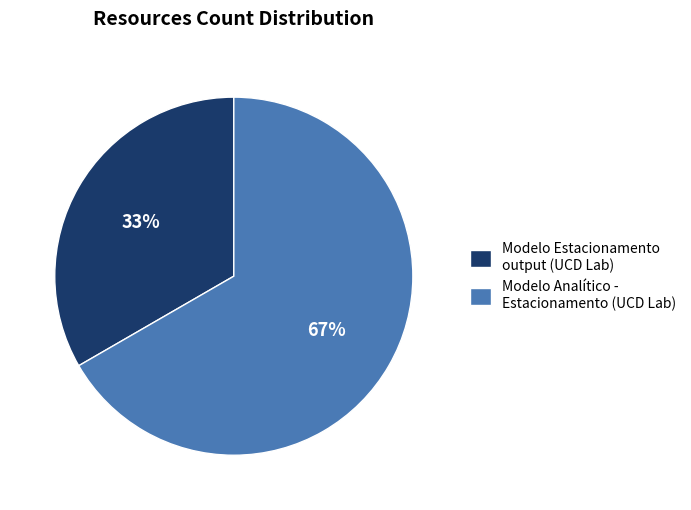

What is the ratio of the value at Modelo Analítico - Estacionamento (UCD Lab) to the value at Modelo Estacionamento output (UCD Lab)?

2.0